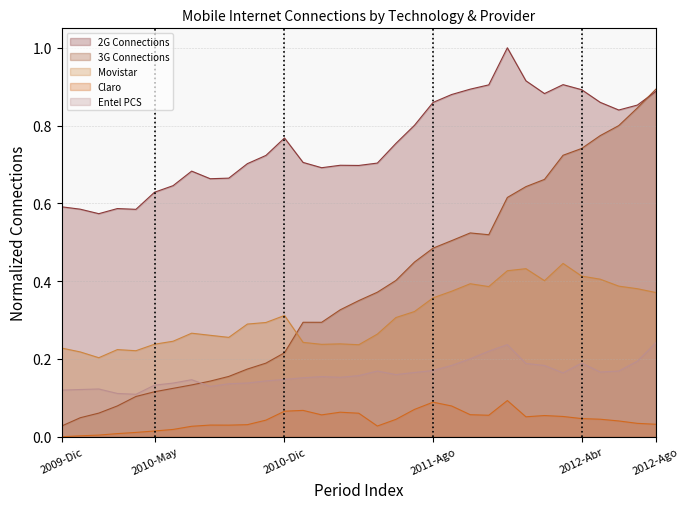

The 3G Connections series shows 0.2 at 2010-Jun. True or false?

False